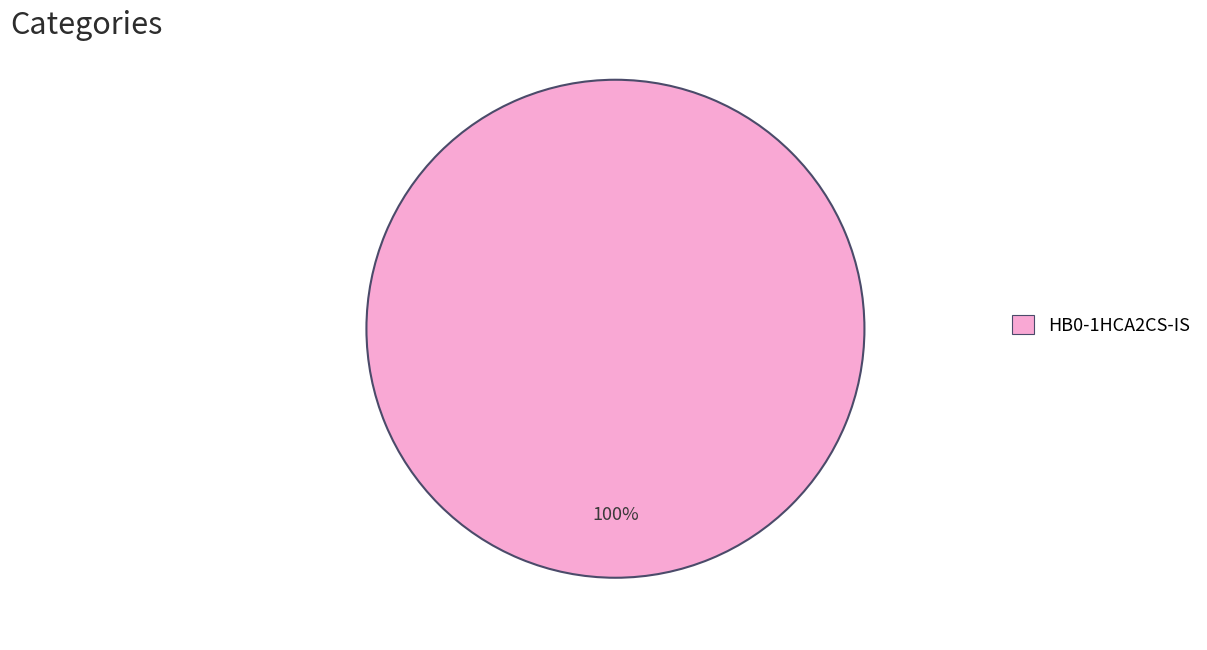

What percentage is the HB0-1HCA2CS-IS slice, to the nearest percent?

100%